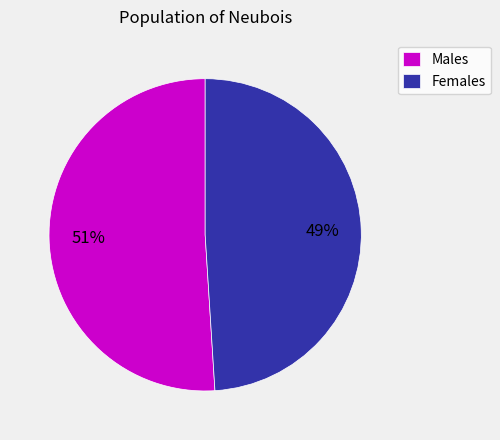

Is the sum of Females and Males greater than half?

Yes